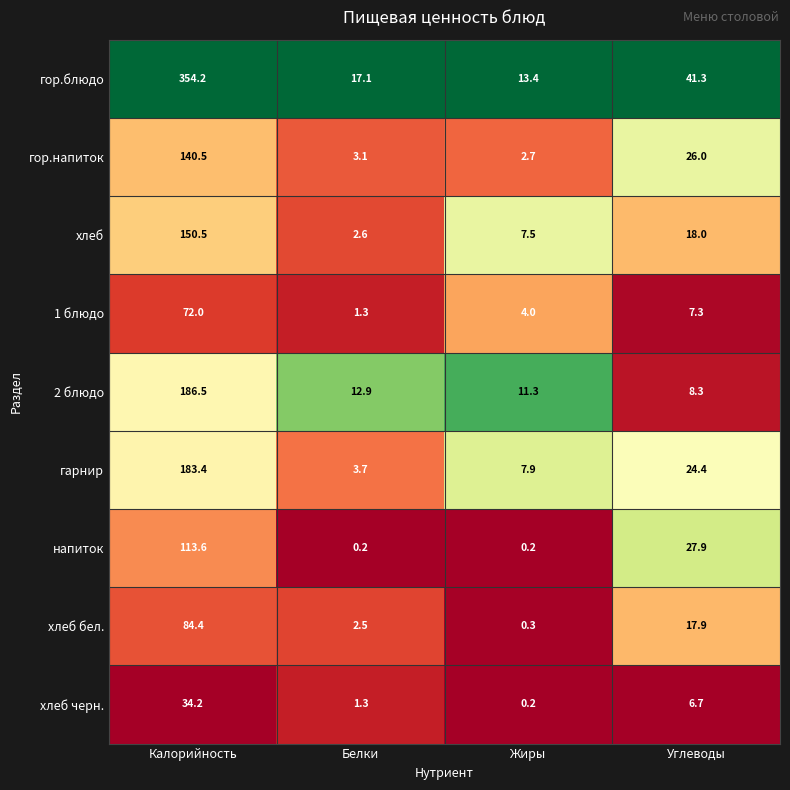

What is the total value across all series at Углеводы?

177.8